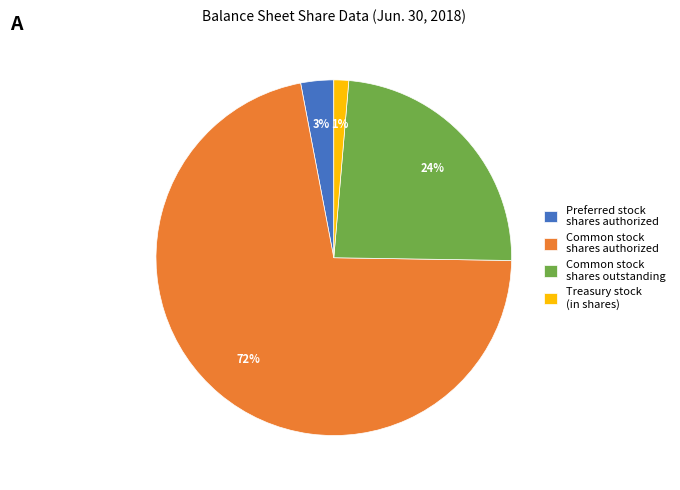

How many slices are in this pie chart?

4